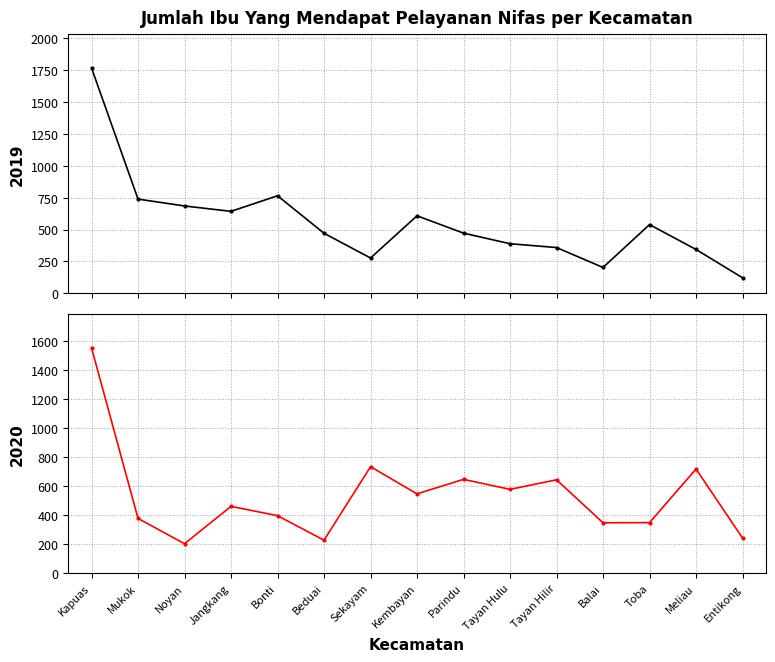

Reading right to left, what are all the values shown in this chart?

2019: 122	344	539	203	359	389	472	608	277	471	765	643	685	739	1767
2020: 242	717	348	347	643	577	646	546	733	227	396	460	203	377	1551